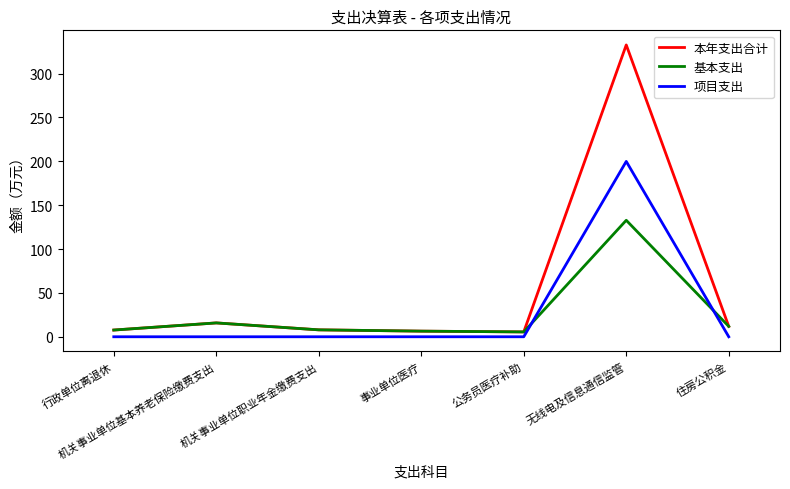

What position from the left is 行政单位离退休?

1